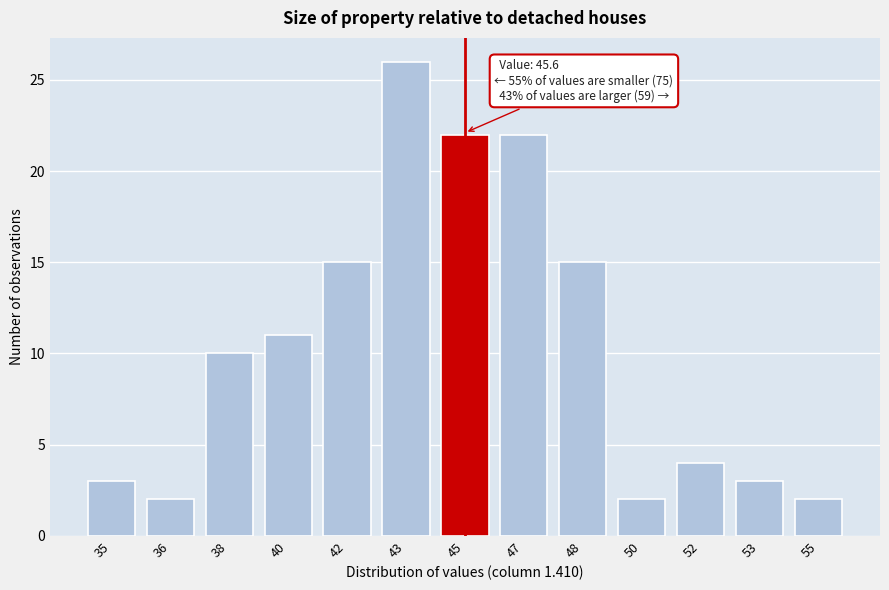

Reading right to left, transcribe all the data shown in this chart.

2	3	4	2	15	22	22	26	15	11	10	2	3